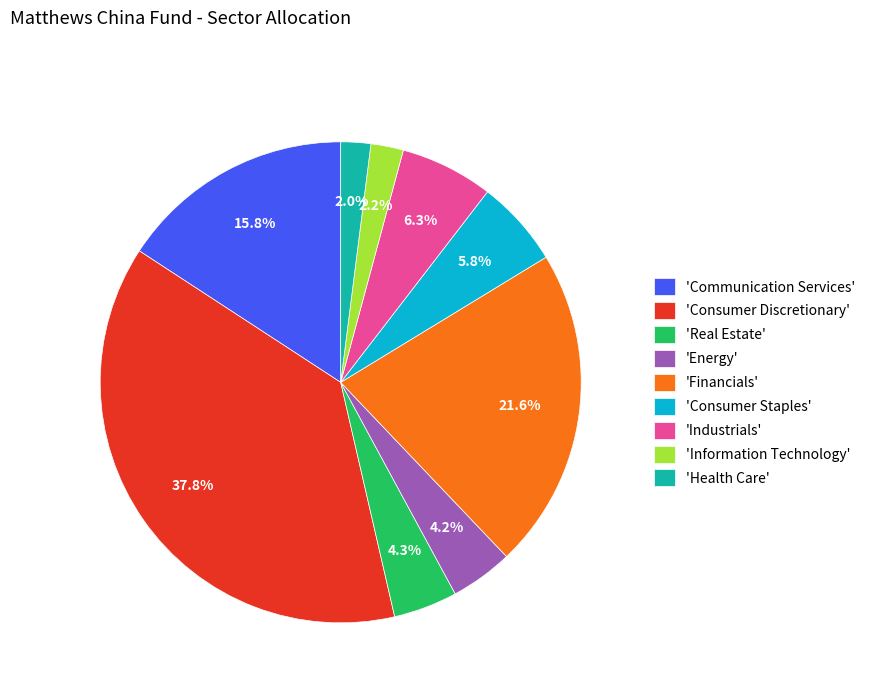

Approximately how many times larger is the value at 'Consumer Discretionary' compared to 'Financials'?

1.8